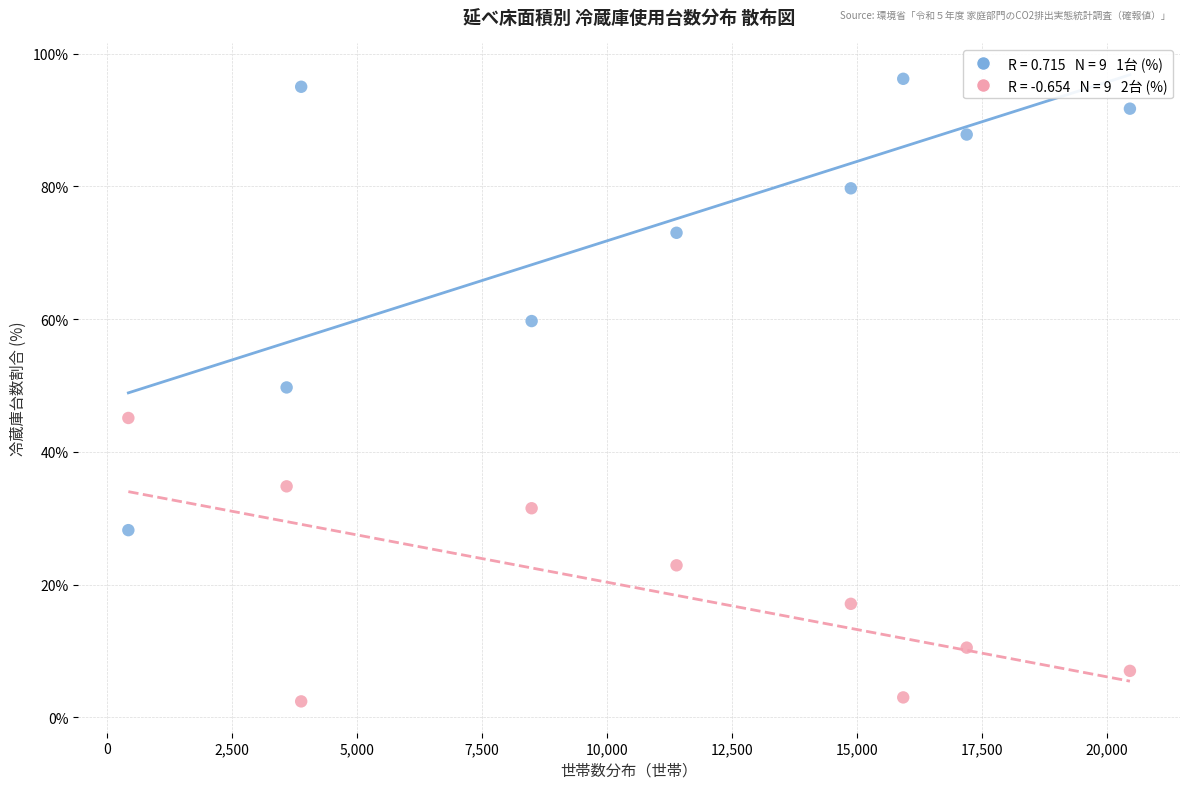

Across all data points, what is the range of X values (max minus min)?

20023.0